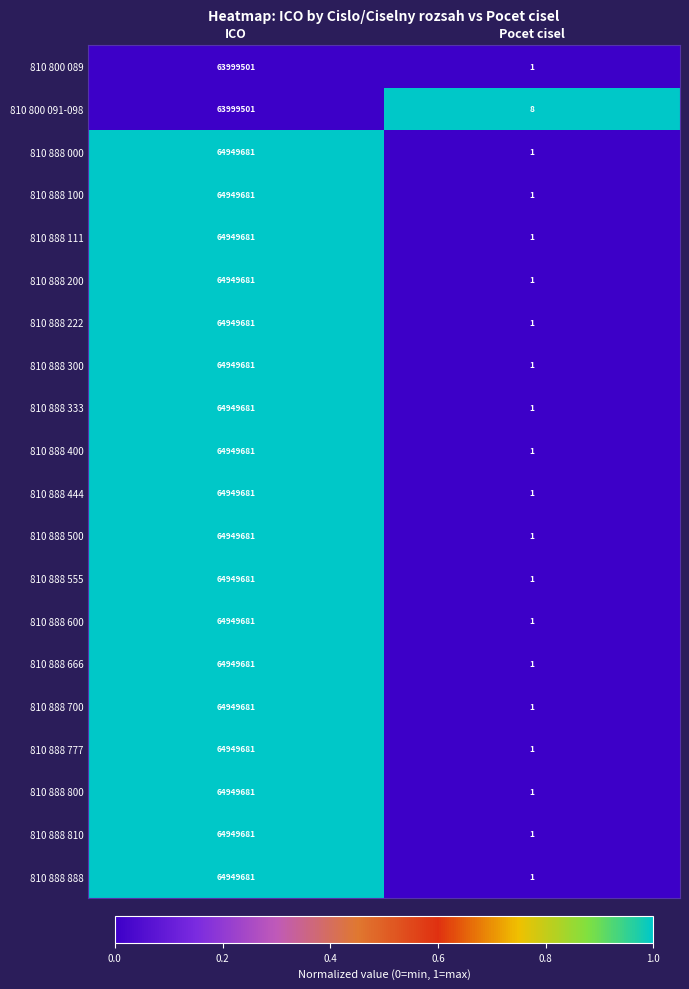

How many distinct data groups are displayed?

20